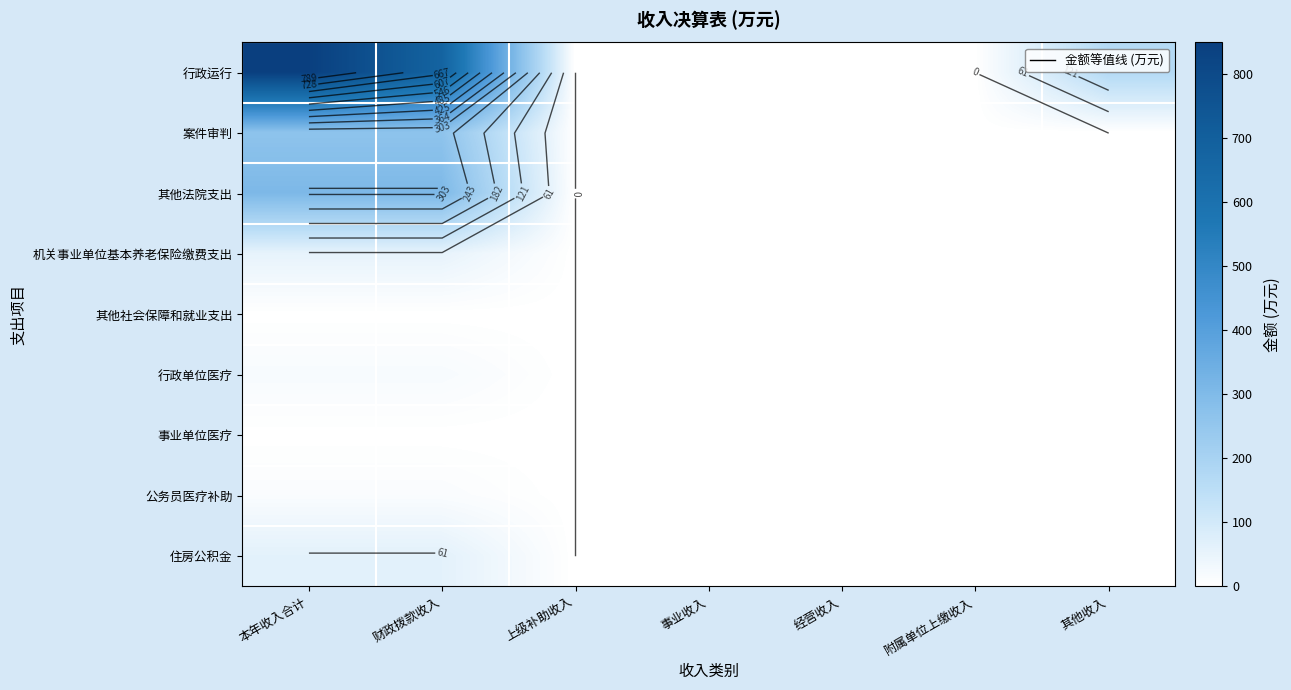

Rank the series at 其他收入 from lowest to highest value.

案件审判, 其他法院支出, 机关事业单位基本养老保险缴费支出, 其他社会保障和就业支出, 行政单位医疗, 事业单位医疗, 公务员医疗补助, 住房公积金, 行政运行